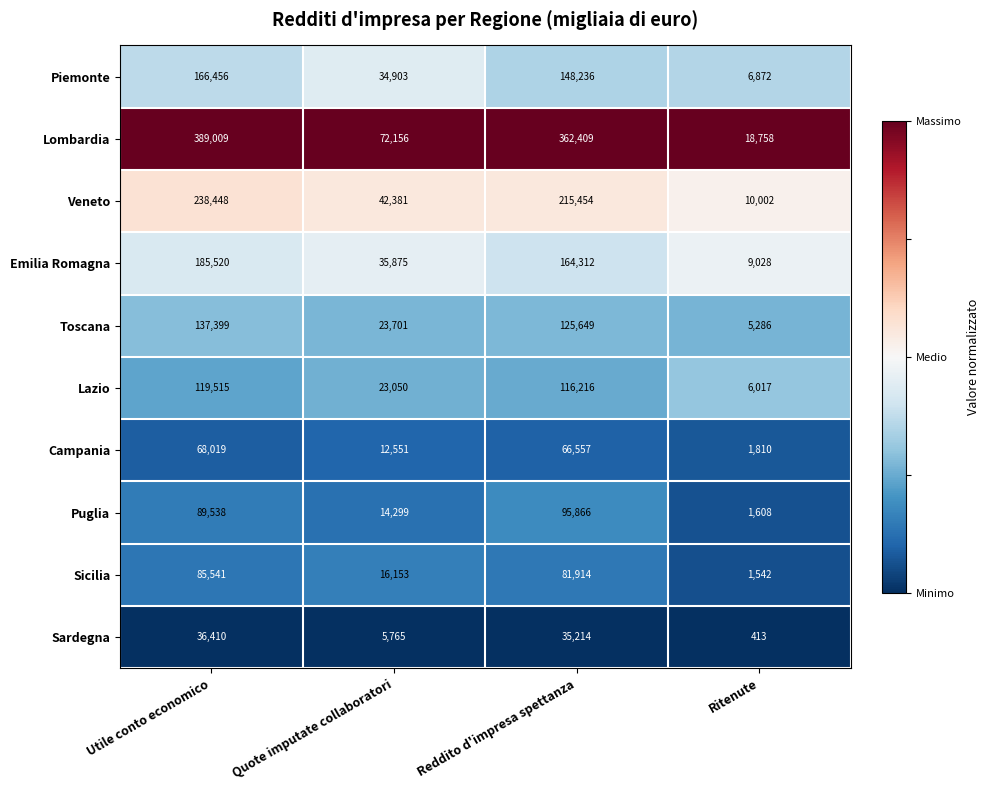

What is the difference between the second highest and minimum values in the Campania series?

64747